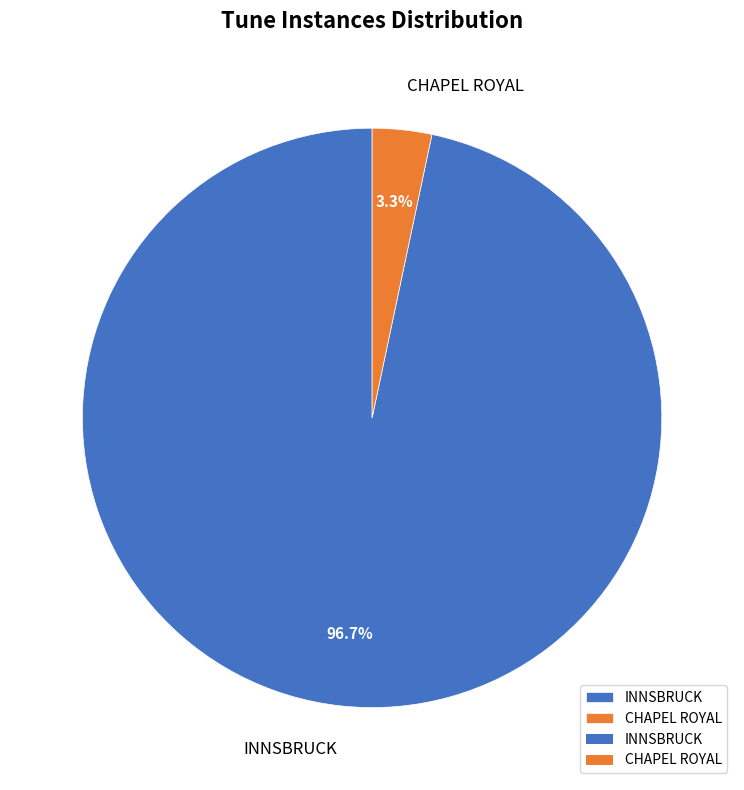

To the nearest percent, what portion does CHAPEL ROYAL represent?

3%